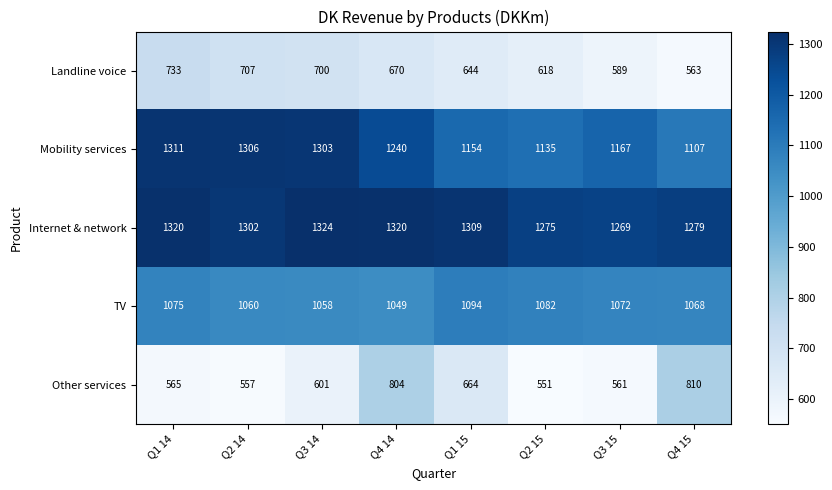

At which label is Landline voice closest to 648?

Q1 15